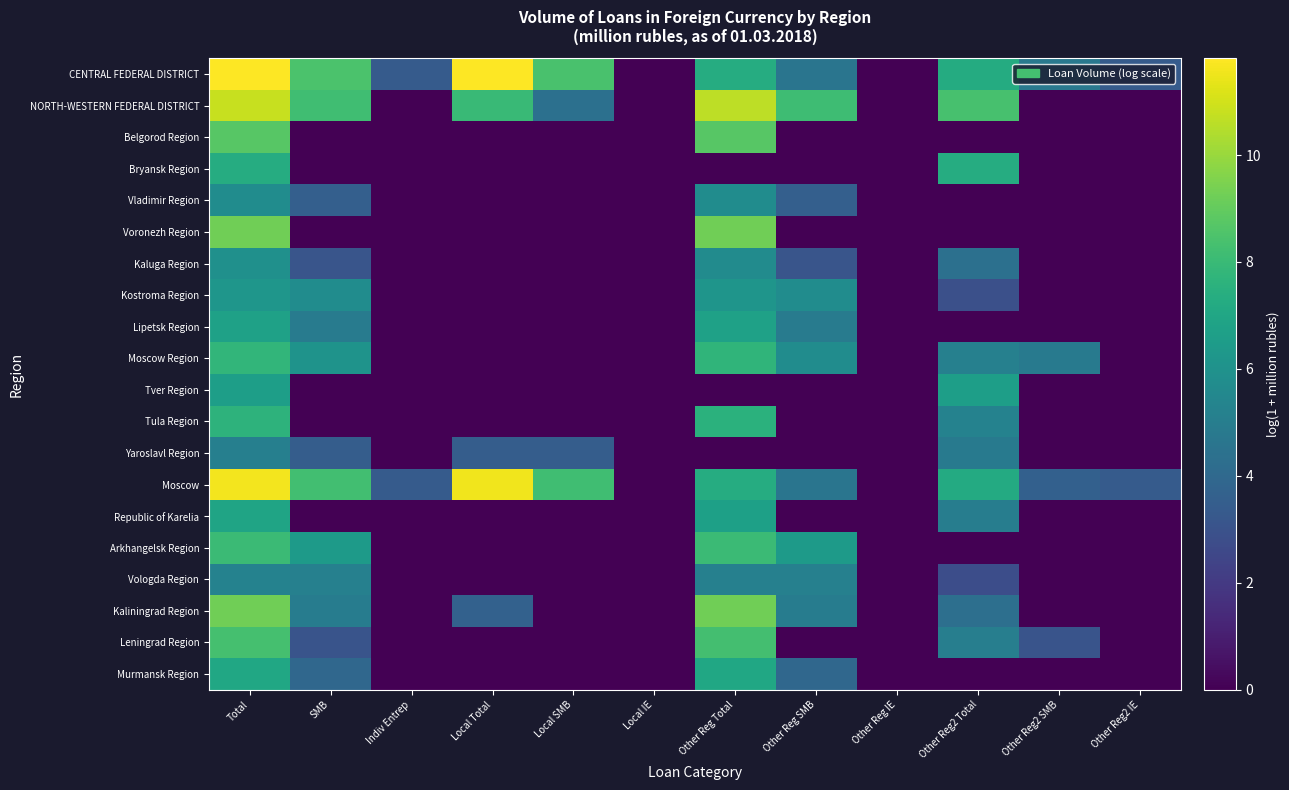

Reading left to right, list all the values displayed in this chart.

CENTRAL FEDERAL DISTRICT: Total=11.8	SMB=8.5	Indiv Entrep=3.4	Local Total=11.8	Local SMB=8.4	Local IE=0.0	Other Reg Total=7.3	Other Reg SMB=4.6	Other Reg IE=0.0	Other Reg2 Total=7.3	Other Reg2 SMB=4.8	Other Reg2 IE=3.4
NORTH-WESTERN FEDERAL DISTRICT: Total=10.8	SMB=8.2	Indiv Entrep=0.0	Local Total=8.0	Local SMB=4.3	Local IE=0.0	Other Reg Total=10.7	Other Reg SMB=8.2	Other Reg IE=0.0	Other Reg2 Total=8.4	Other Reg2 SMB=0.0	Other Reg2 IE=0.0
Belgorod Region: Total=8.8	SMB=0.0	Indiv Entrep=0.0	Local Total=0.0	Local SMB=0.0	Local IE=0.0	Other Reg Total=8.8	Other Reg SMB=0.0	Other Reg IE=0.0	Other Reg2 Total=0.0	Other Reg2 SMB=0.0	Other Reg2 IE=0.0
Bryansk Region: Total=7.3	SMB=0.0	Indiv Entrep=0.0	Local Total=0.0	Local SMB=0.0	Local IE=0.0	Other Reg Total=0.0	Other Reg SMB=0.0	Other Reg IE=0.0	Other Reg2 Total=7.3	Other Reg2 SMB=0.0	Other Reg2 IE=0.0
Vladimir Region: Total=5.8	SMB=3.6	Indiv Entrep=0.0	Local Total=0.0	Local SMB=0.0	Local IE=0.0	Other Reg Total=5.8	Other Reg SMB=3.6	Other Reg IE=0.0	Other Reg2 Total=0.0	Other Reg2 SMB=0.0	Other Reg2 IE=0.0
Voronezh Region: Total=9.2	SMB=0.0	Indiv Entrep=0.0	Local Total=0.0	Local SMB=0.0	Local IE=0.0	Other Reg Total=9.2	Other Reg SMB=0.0	Other Reg IE=0.0	Other Reg2 Total=0.0	Other Reg2 SMB=0.0	Other Reg2 IE=0.0
Kaluga Region: Total=5.9	SMB=3.1	Indiv Entrep=0.0	Local Total=0.0	Local SMB=0.0	Local IE=0.0	Other Reg Total=5.7	Other Reg SMB=3.1	Other Reg IE=0.0	Other Reg2 Total=4.4	Other Reg2 SMB=0.0	Other Reg2 IE=0.0
Kostroma Region: Total=6.2	SMB=5.8	Indiv Entrep=0.0	Local Total=0.0	Local SMB=0.0	Local IE=0.0	Other Reg Total=6.2	Other Reg SMB=5.8	Other Reg IE=0.0	Other Reg2 Total=2.9	Other Reg2 SMB=0.0	Other Reg2 IE=0.0
Lipetsk Region: Total=6.7	SMB=4.9	Indiv Entrep=0.0	Local Total=0.0	Local SMB=0.0	Local IE=0.0	Other Reg Total=6.7	Other Reg SMB=4.9	Other Reg IE=0.0	Other Reg2 Total=0.0	Other Reg2 SMB=0.0	Other Reg2 IE=0.0
Moscow Region: Total=7.8	SMB=6.1	Indiv Entrep=0.0	Local Total=0.0	Local SMB=0.0	Local IE=0.0	Other Reg Total=7.7	Other Reg SMB=5.7	Other Reg IE=0.0	Other Reg2 Total=5.1	Other Reg2 SMB=4.8	Other Reg2 IE=0.0
Tver Region: Total=6.6	SMB=0.0	Indiv Entrep=0.0	Local Total=0.0	Local SMB=0.0	Local IE=0.0	Other Reg Total=0.0	Other Reg SMB=0.0	Other Reg IE=0.0	Other Reg2 Total=6.6	Other Reg2 SMB=0.0	Other Reg2 IE=0.0
Tula Region: Total=7.7	SMB=0.0	Indiv Entrep=0.0	Local Total=0.0	Local SMB=0.0	Local IE=0.0	Other Reg Total=7.6	Other Reg SMB=0.0	Other Reg IE=0.0	Other Reg2 Total=5.2	Other Reg2 SMB=0.0	Other Reg2 IE=0.0
Yaroslavl Region: Total=5.1	SMB=3.5	Indiv Entrep=0.0	Local Total=3.5	Local SMB=3.5	Local IE=0.0	Other Reg Total=0.0	Other Reg SMB=0.0	Other Reg IE=0.0	Other Reg2 Total=4.9	Other Reg2 SMB=0.0	Other Reg2 IE=0.0
Moscow: Total=11.6	SMB=8.2	Indiv Entrep=3.4	Local Total=11.6	Local SMB=8.2	Local IE=0.0	Other Reg Total=7.3	Other Reg SMB=4.6	Other Reg IE=0.0	Other Reg2 Total=7.2	Other Reg2 SMB=3.6	Other Reg2 IE=3.4
Republic of Karelia: Total=6.9	SMB=0.0	Indiv Entrep=0.0	Local Total=0.0	Local SMB=0.0	Local IE=0.0	Other Reg Total=6.7	Other Reg SMB=0.0	Other Reg IE=0.0	Other Reg2 Total=5.0	Other Reg2 SMB=0.0	Other Reg2 IE=0.0
Arkhangelsk Region: Total=8.1	SMB=6.5	Indiv Entrep=0.0	Local Total=0.0	Local SMB=0.0	Local IE=0.0	Other Reg Total=8.1	Other Reg SMB=6.5	Other Reg IE=0.0	Other Reg2 Total=0.0	Other Reg2 SMB=0.0	Other Reg2 IE=0.0
Vologda Region: Total=5.2	SMB=5.1	Indiv Entrep=0.0	Local Total=0.0	Local SMB=0.0	Local IE=0.0	Other Reg Total=5.1	Other Reg SMB=5.1	Other Reg IE=0.0	Other Reg2 Total=2.8	Other Reg2 SMB=0.0	Other Reg2 IE=0.0
Kaliningrad Region: Total=9.3	SMB=4.9	Indiv Entrep=0.0	Local Total=3.7	Local SMB=0.0	Local IE=0.0	Other Reg Total=9.3	Other Reg SMB=4.9	Other Reg IE=0.0	Other Reg2 Total=4.3	Other Reg2 SMB=0.0	Other Reg2 IE=0.0
Leningrad Region: Total=8.3	SMB=3.0	Indiv Entrep=0.0	Local Total=0.0	Local SMB=0.0	Local IE=0.0	Other Reg Total=8.3	Other Reg SMB=0.0	Other Reg IE=0.0	Other Reg2 Total=5.0	Other Reg2 SMB=3.0	Other Reg2 IE=0.0
Murmansk Region: Total=7.0	SMB=4.0	Indiv Entrep=0.0	Local Total=0.0	Local SMB=0.0	Local IE=0.0	Other Reg Total=7.0	Other Reg SMB=4.0	Other Reg IE=0.0	Other Reg2 Total=0.0	Other Reg2 SMB=0.0	Other Reg2 IE=0.0